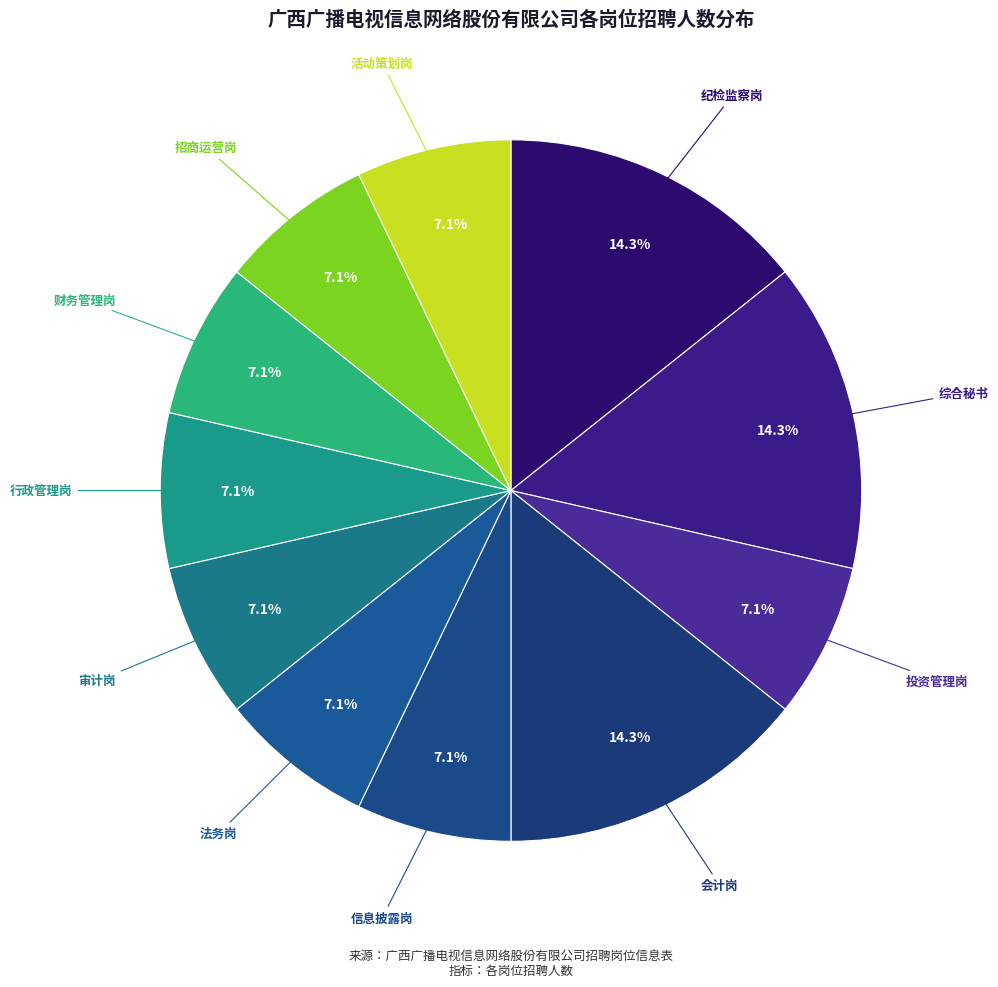

Rank the categories by value from lowest to highest.

投资管理岗, 信息披露岗, 法务岗, 审计岗, 行政管理岗, 财务管理岗, 招商运营岗, 活动策划岗, 纪检监察岗, 综合秘书, 会计岗